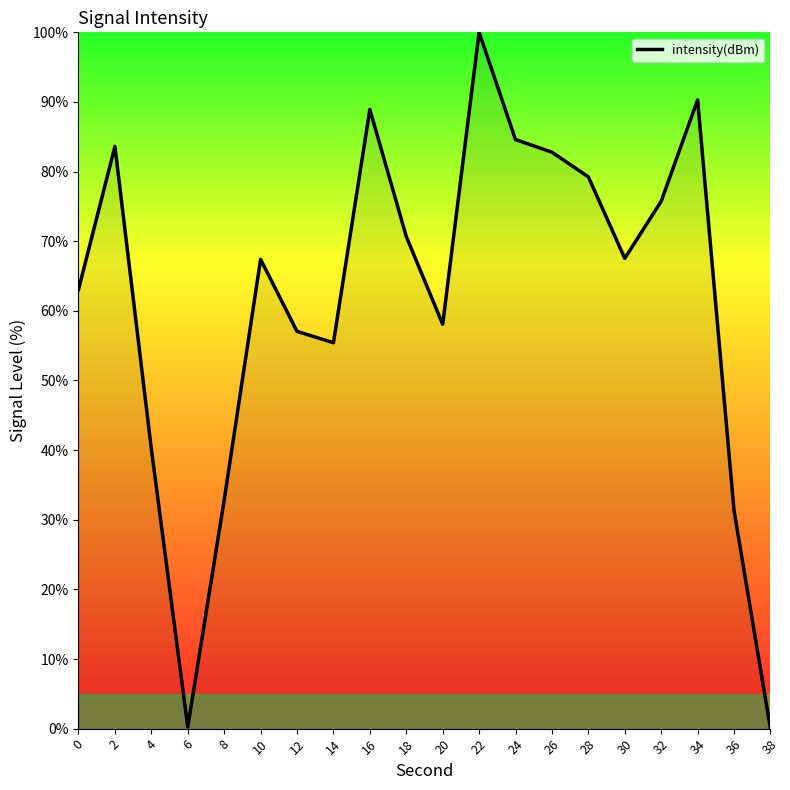

At which label is the value closest to 50?

14